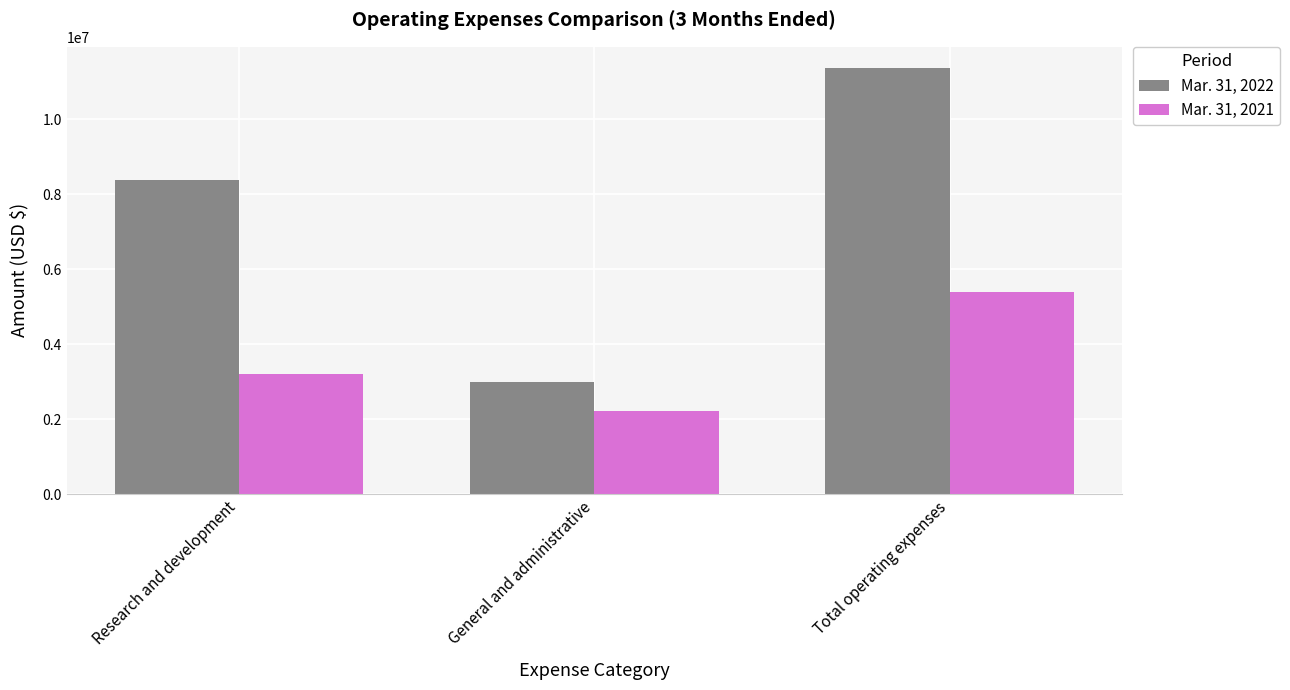

What is the sum of all Mar. 31, 2021 values?

10798204